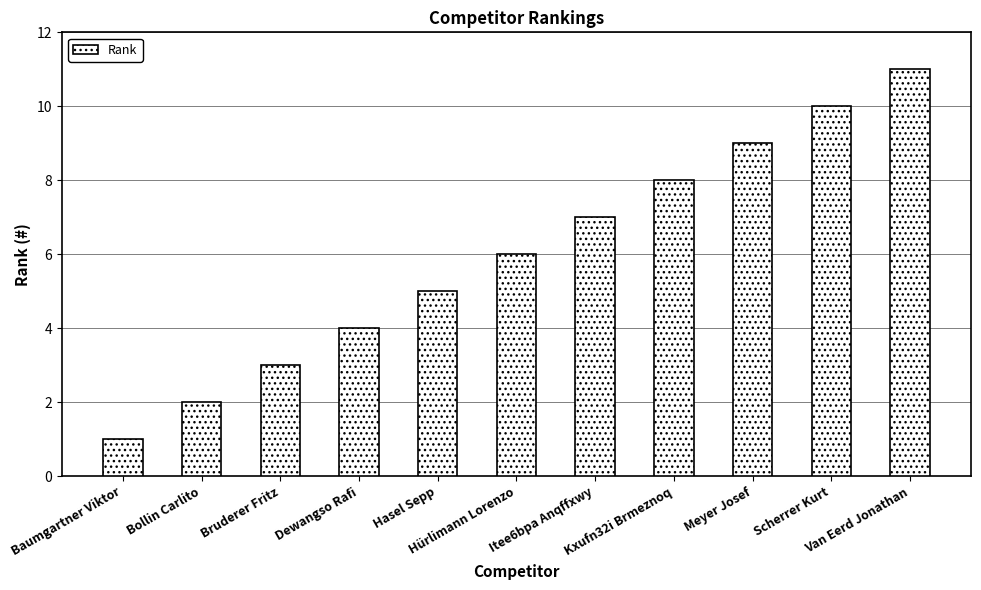

What position from the left is Hasel Sepp?

5